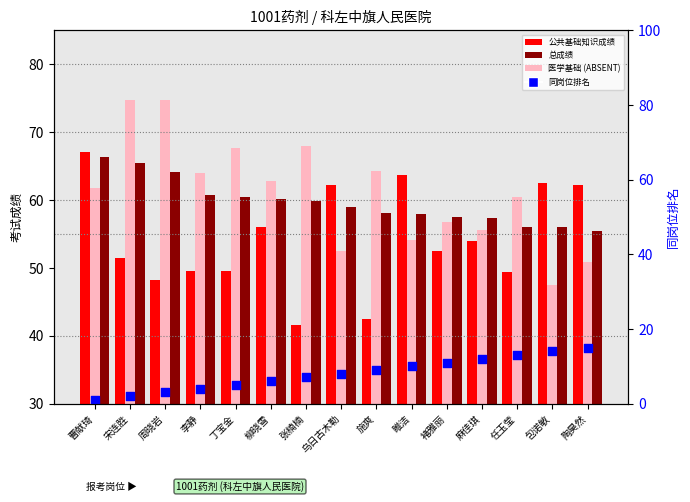

At which category is the sum across all series the highest?

曹献琦